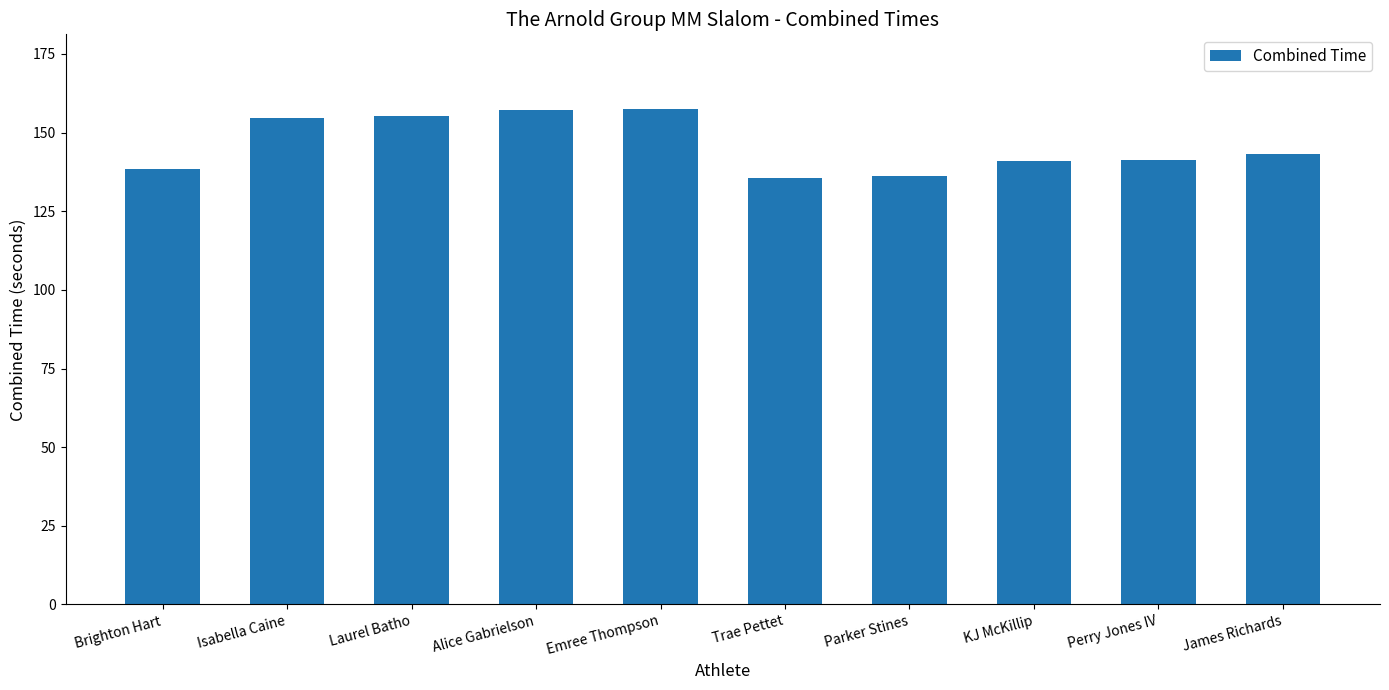

Read the value at Isabella Caine.

154.8